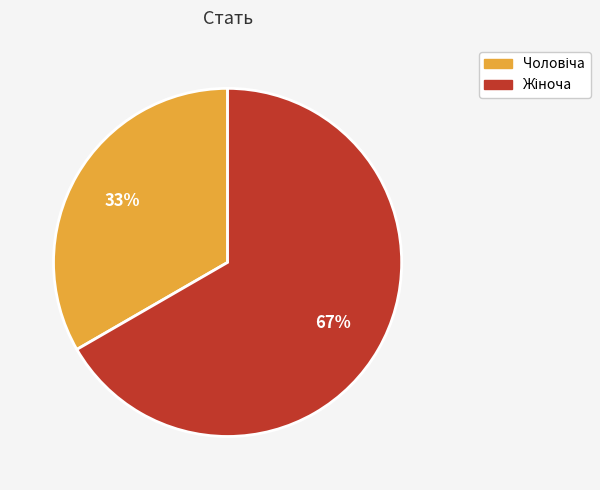

To the nearest percent, what is the average slice percentage?

50%